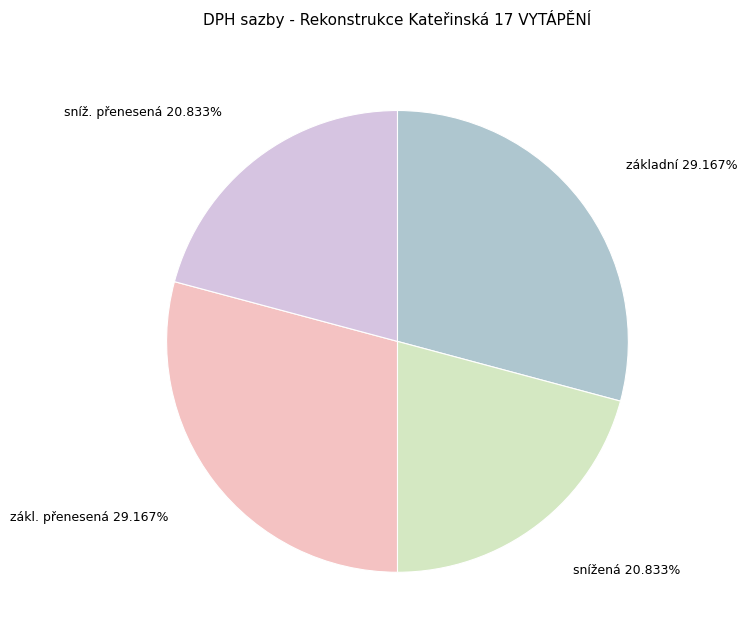

Count the number of slices in the pie.

4